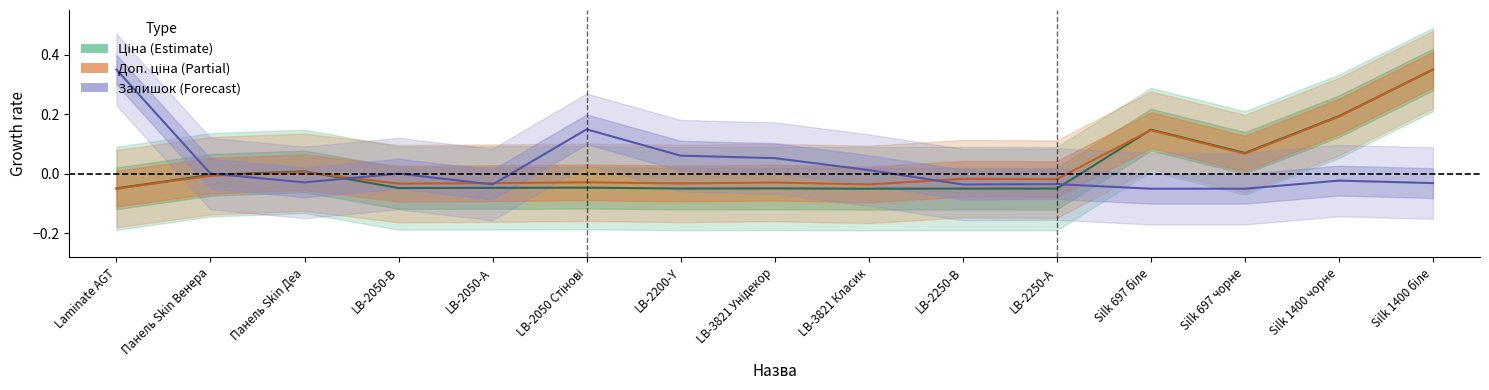

How many intersections are there between Доп. ціна and Залишок?

5